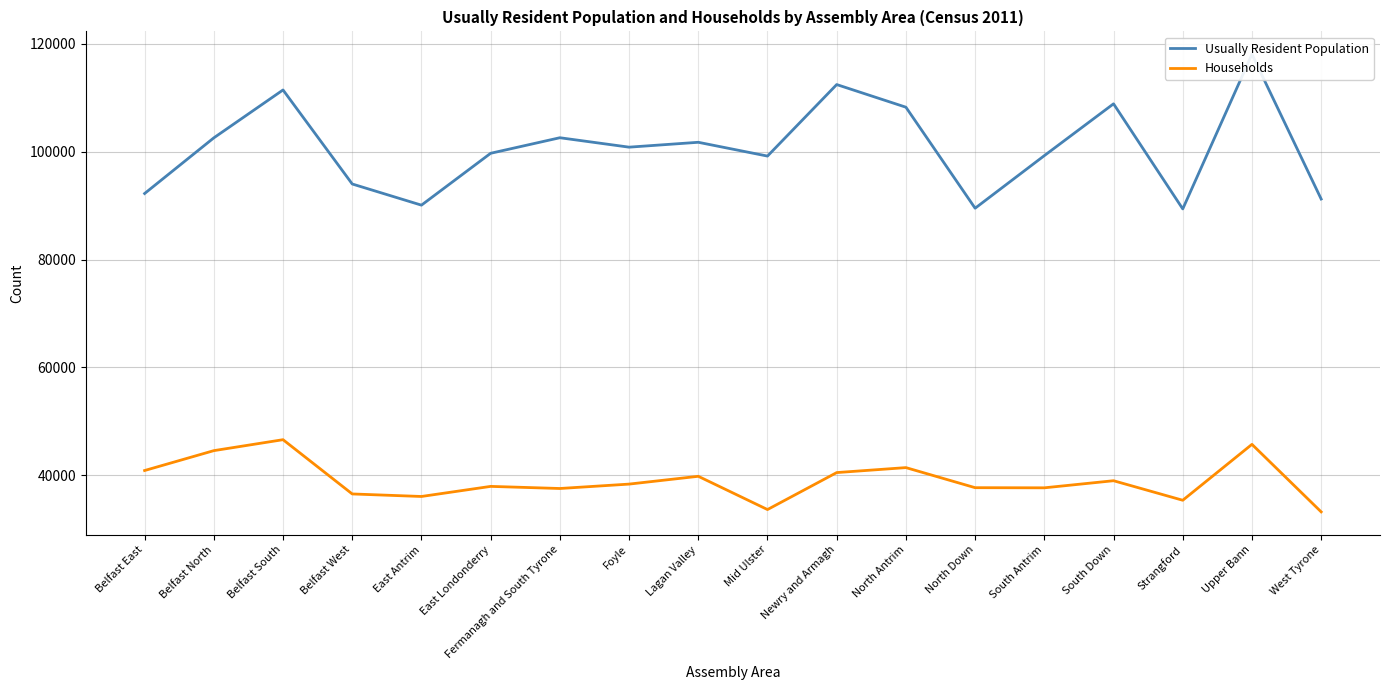

Is this an area chart (filled region under the line)?

No